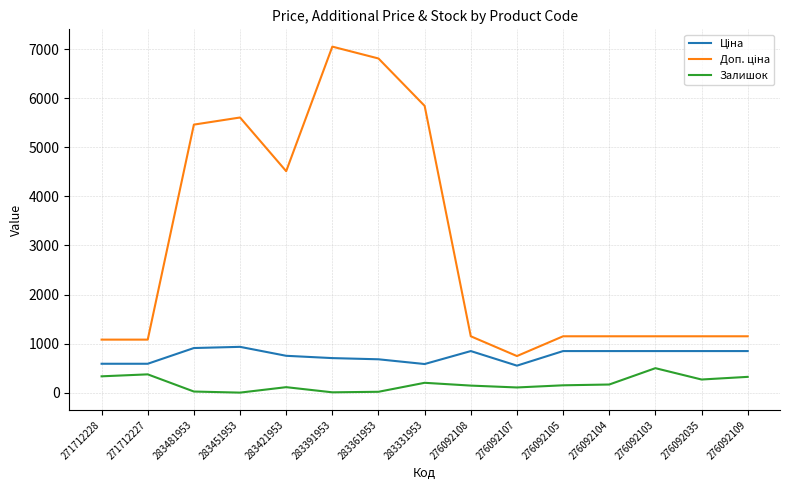

What is the total value across all series at 276092104?

2165.2